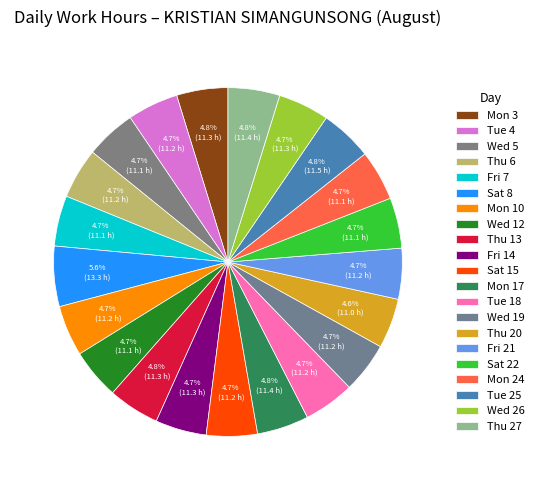

How many segments does this pie chart have?

21